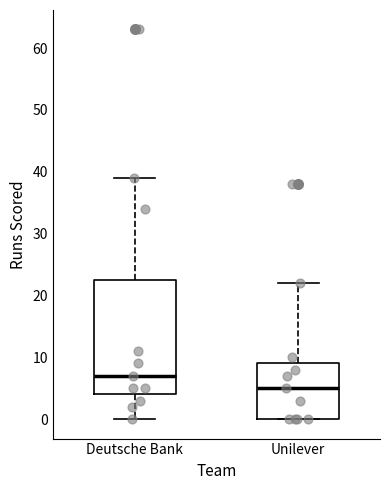

Which box's median line is the highest?

Deutsche Bank